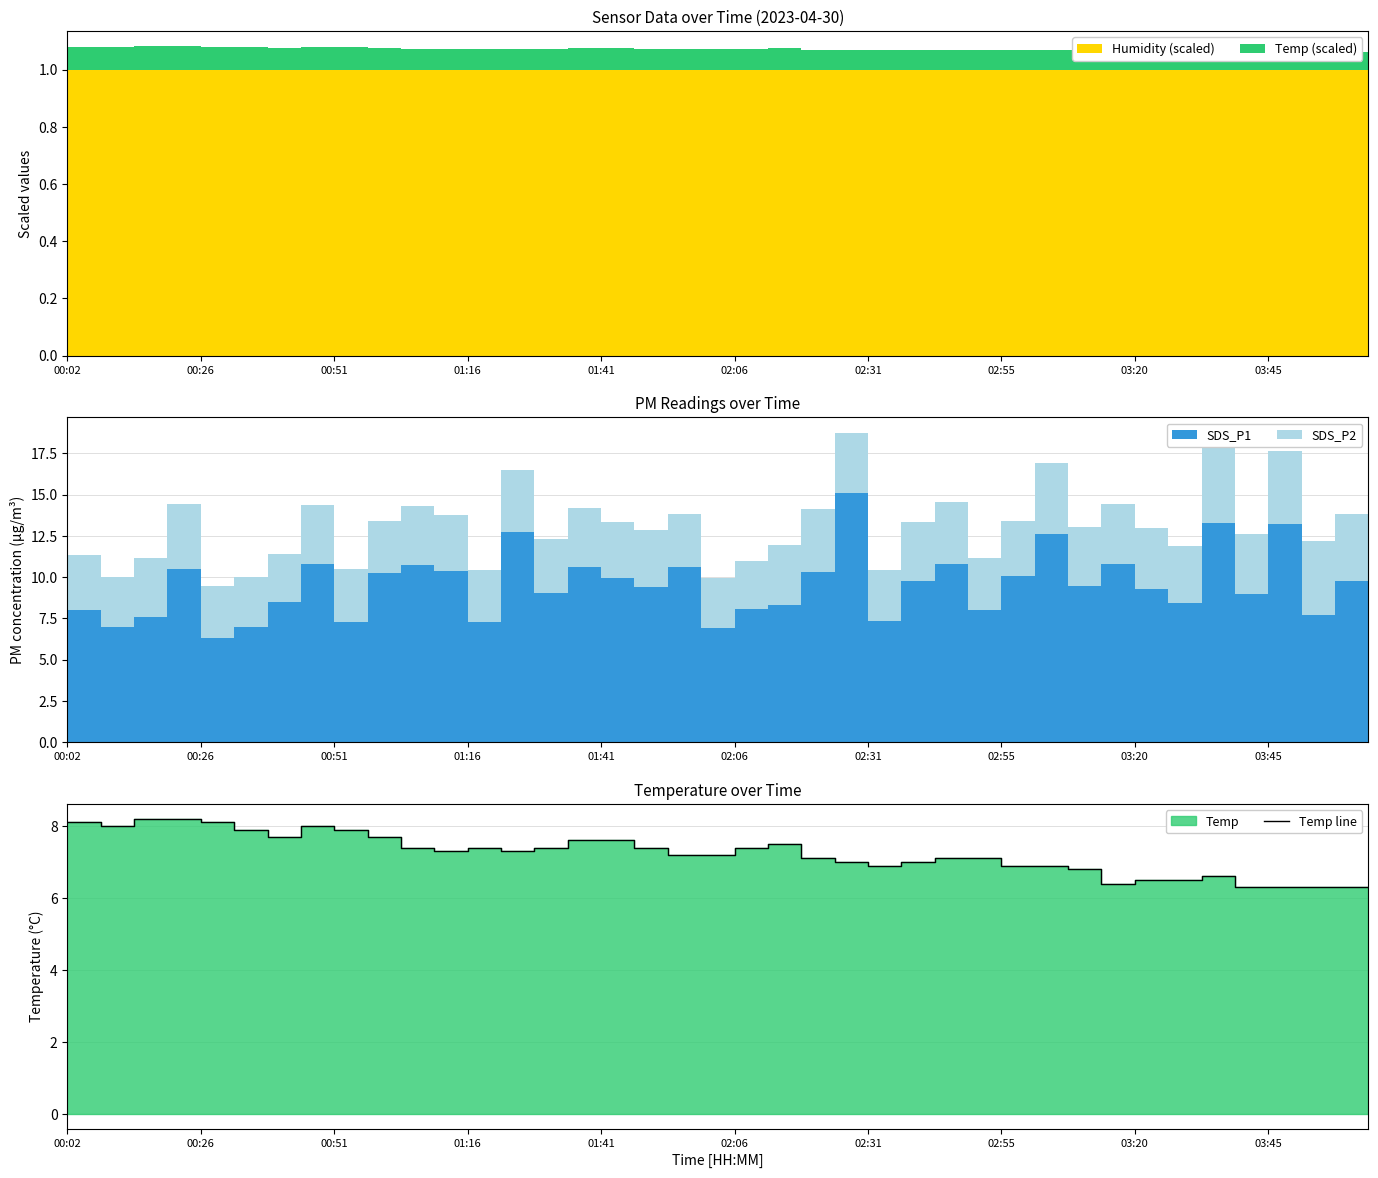

What is the sum of the values at 24 and 26?

14.0